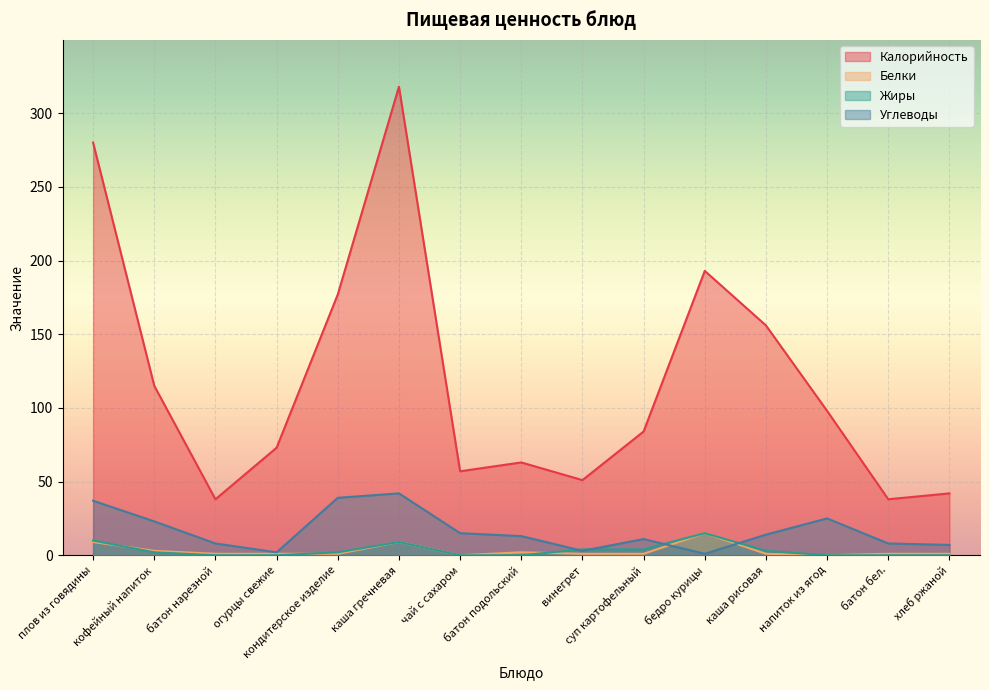

Is it true that Белки equals 1 at батон бел.?

True